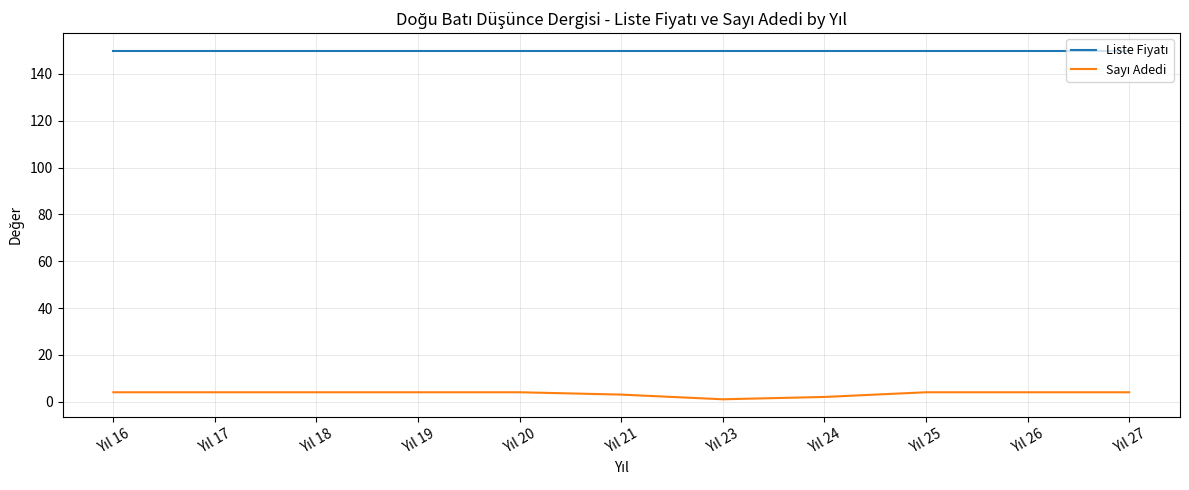

What is the greatest value displayed?

150